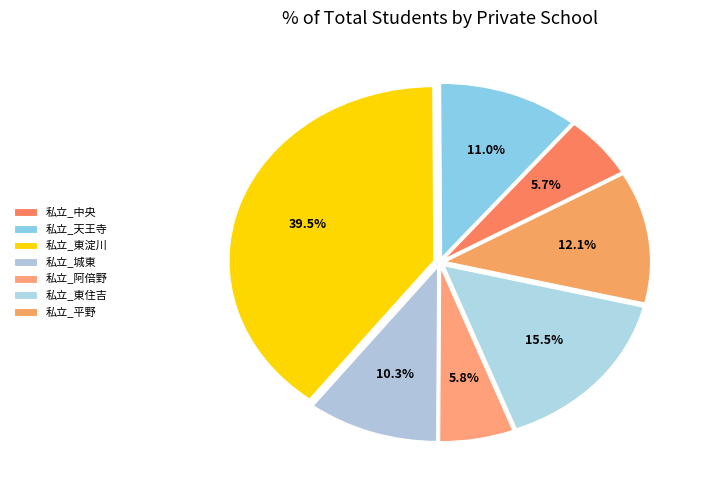

Is there a majority slice in this chart?

No